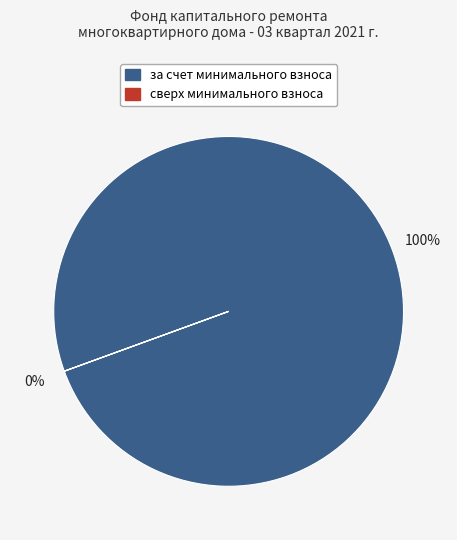

The за счет минимального взноса slice represents 94% of the pie. True or false?

False